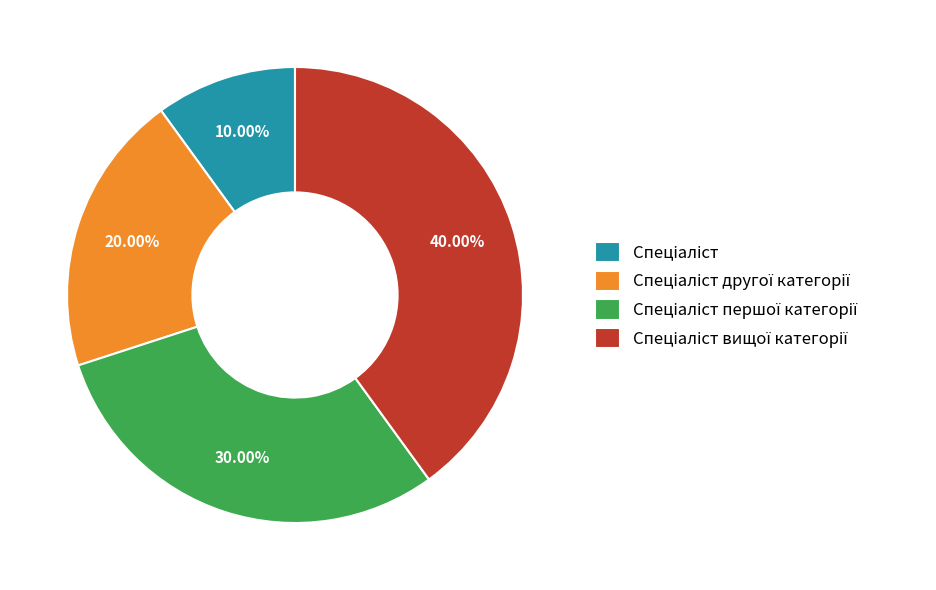

Is there any slice that represents more than half of the pie?

No